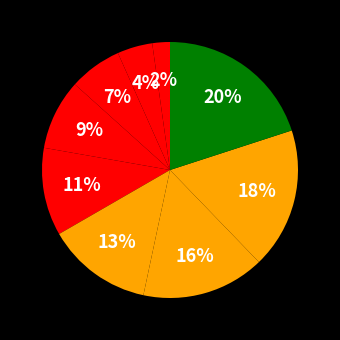

Is there any slice that represents more than half of the pie?

No